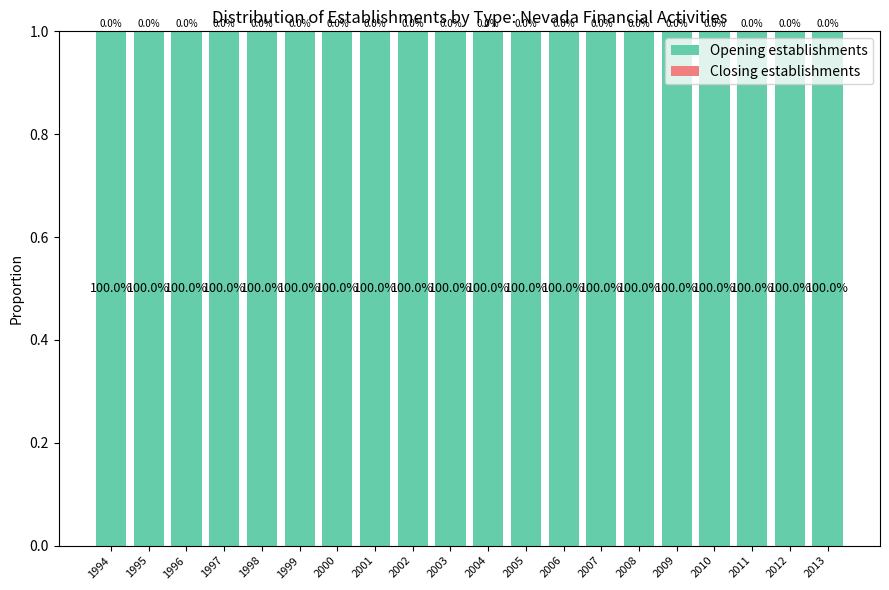

At how many categories does at least one series exceed 0?

20